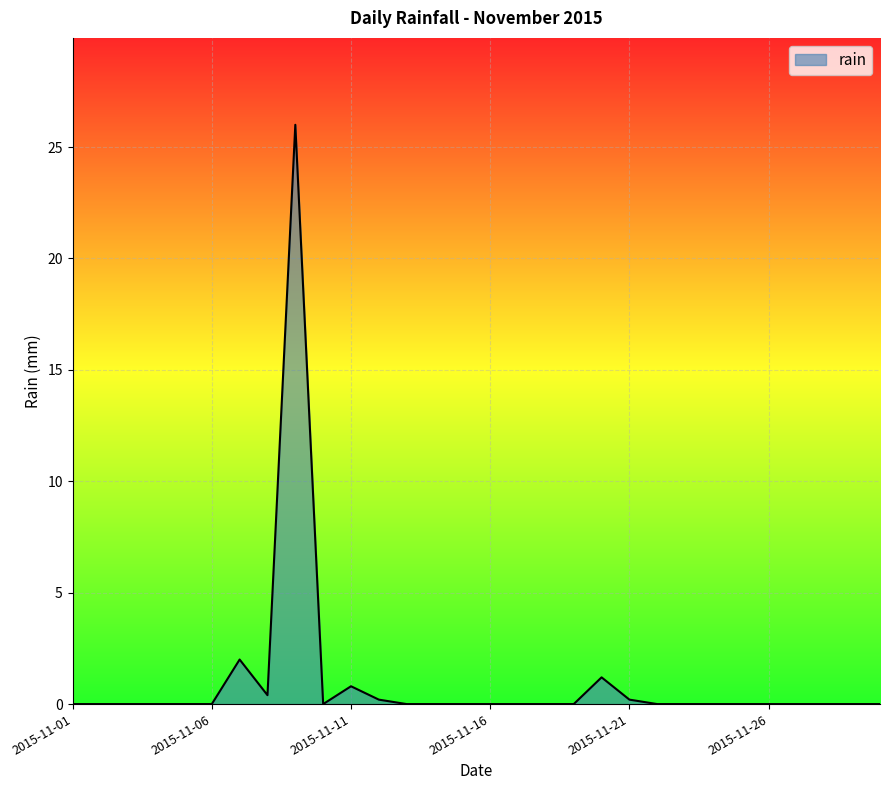

What is the difference between the maximum and minimum values?

26.0